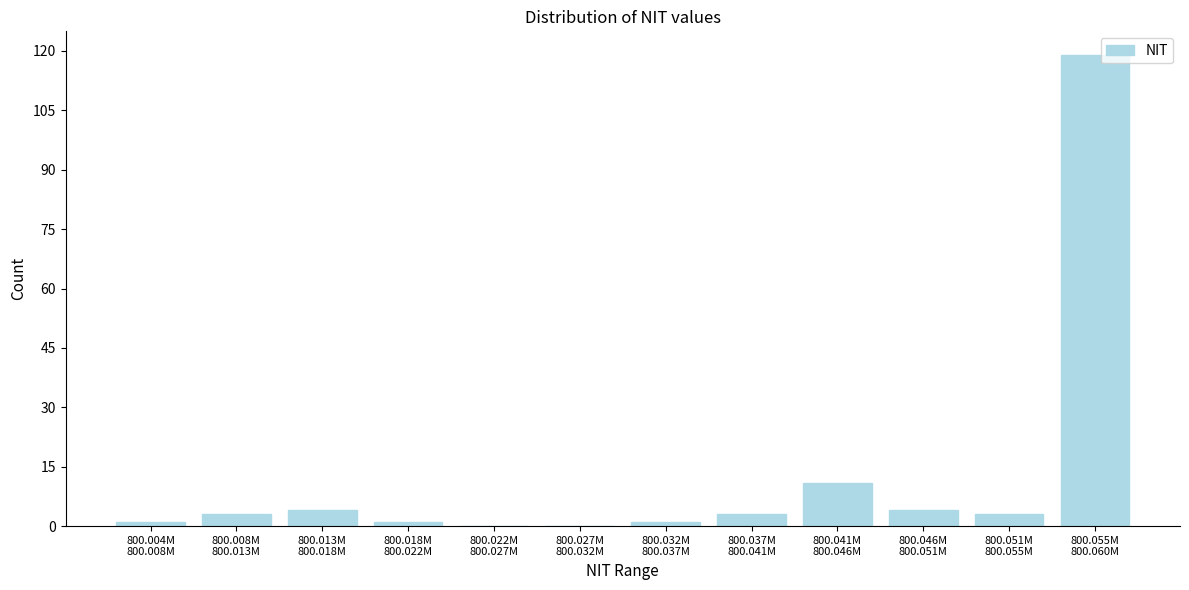

What is the sum of all values?

150